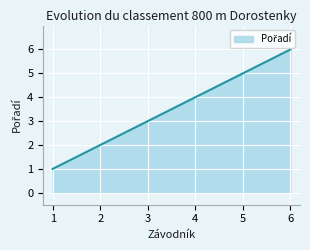

Rank the categories by value from highest to lowest.

6, 5, 4, 3, 2, 1